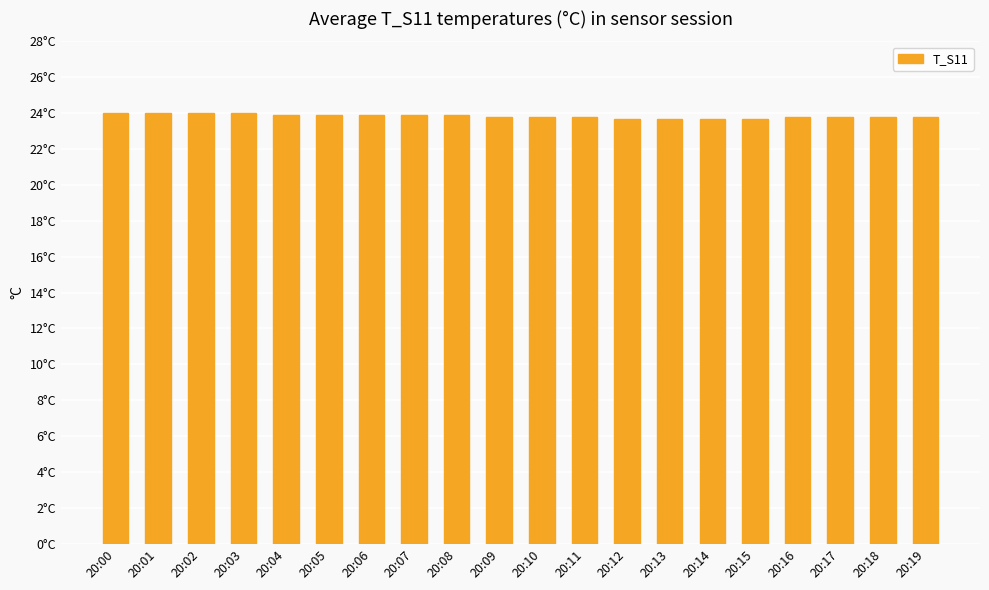

Are the bars horizontal?

No